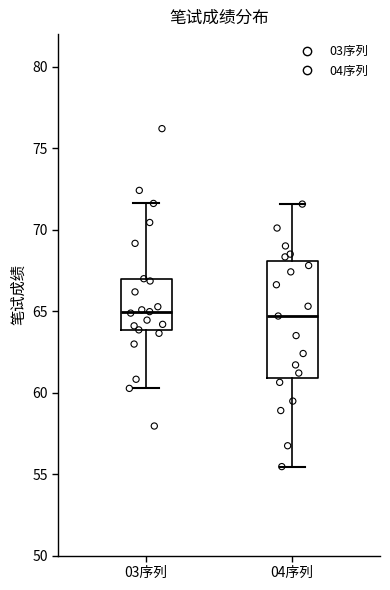

Reading left to right, read every box against the y-axis: the position of its median line, the range the box covers, and the ends of its whiskers. The values are not printed on the chart, so give them approximately, as read against the axis.

03序列: median 65.0, box 64.0 to 67.0, whiskers 60.5 to 71.5
04序列: median 64.5, box 61.0 to 68.0, whiskers 55.5 to 71.5